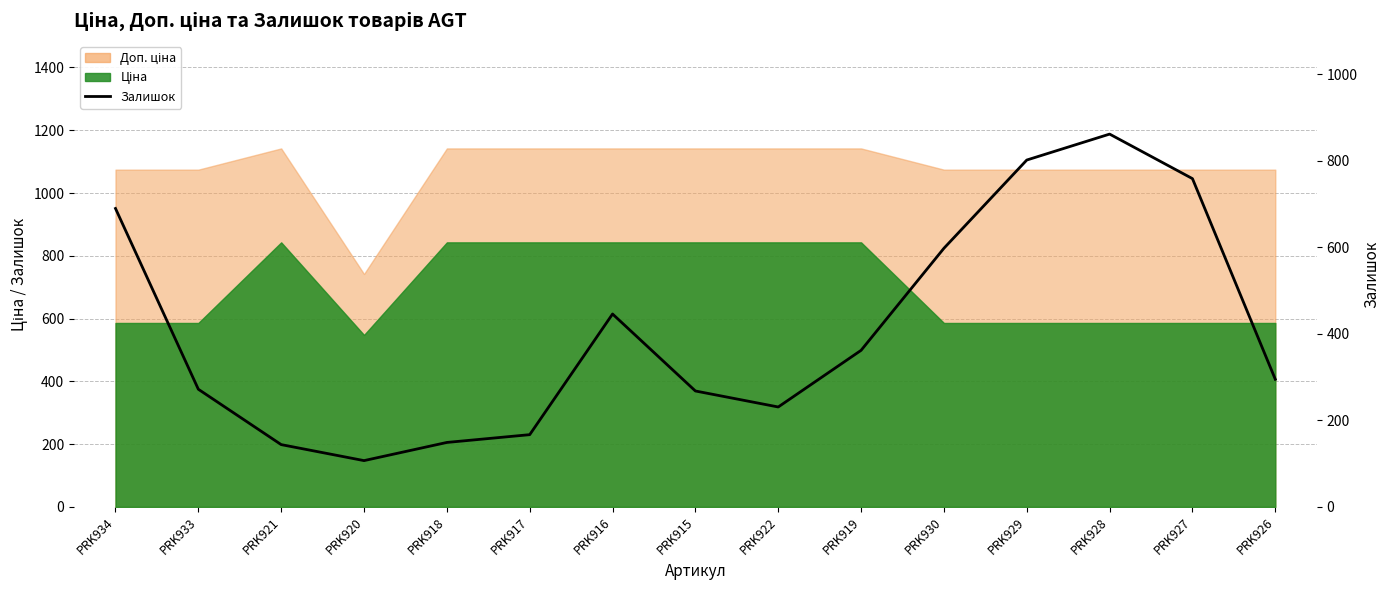

What is the value of the 7th point from the left?

446